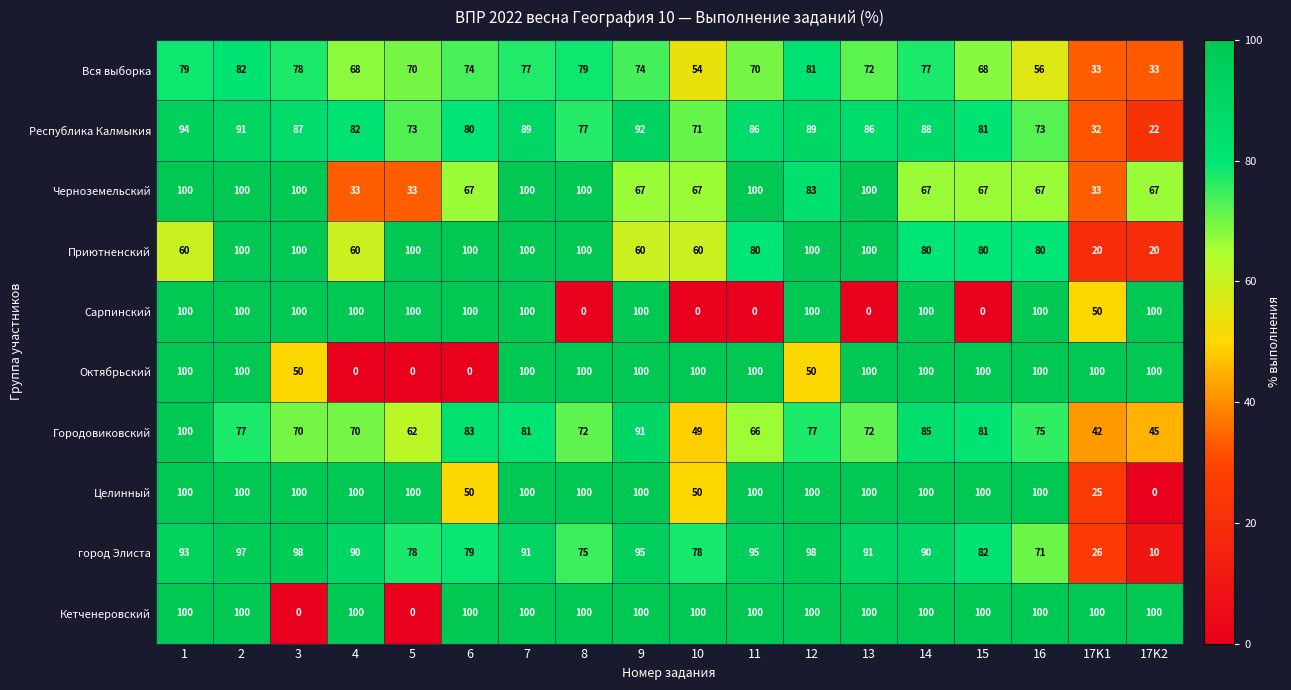

Is it true that Целинный equals 58 at 3?

False